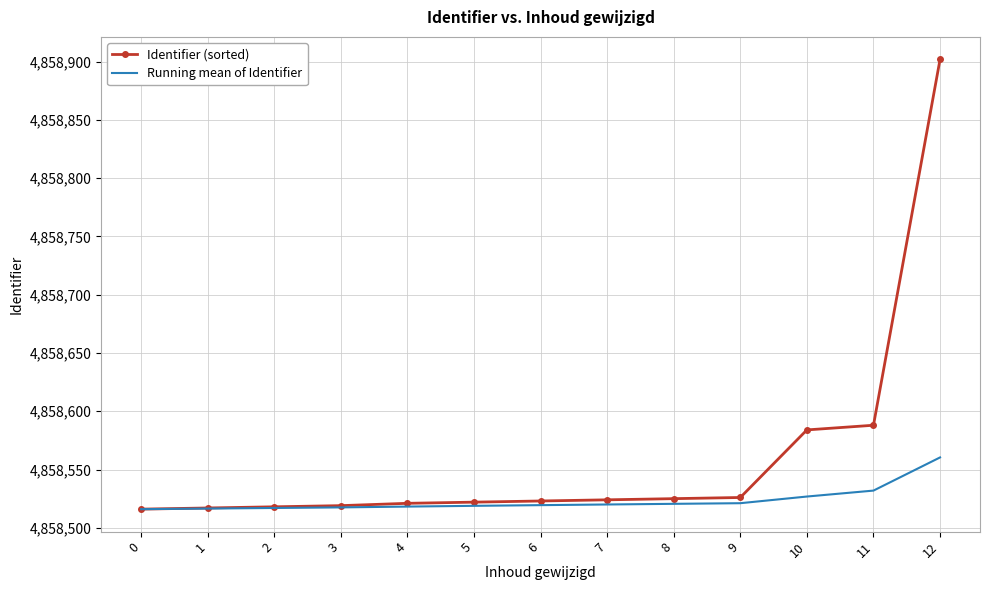

Rank the series by their average value, from lowest to highest.

Running mean of Identifier, Identifier (sorted)